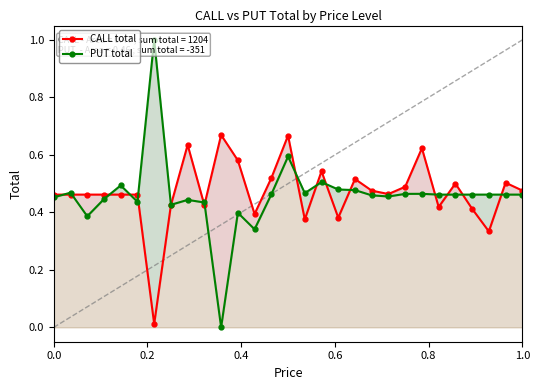

Rank the series by their maximum value, from lowest to highest.

CALL total, PUT total